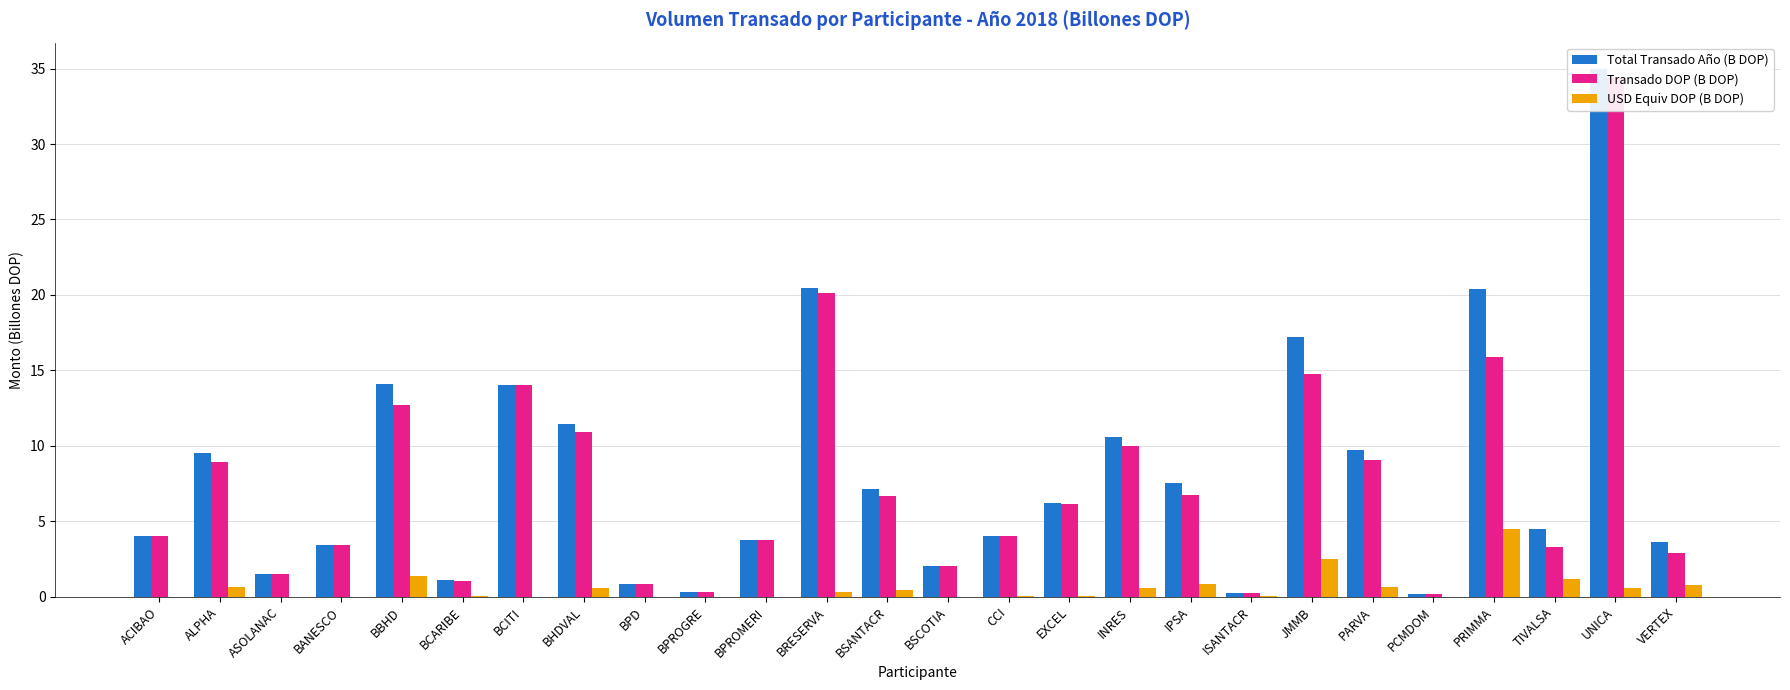

What is the sum of all USD Equiv DOP (B DOP) values?

15.2